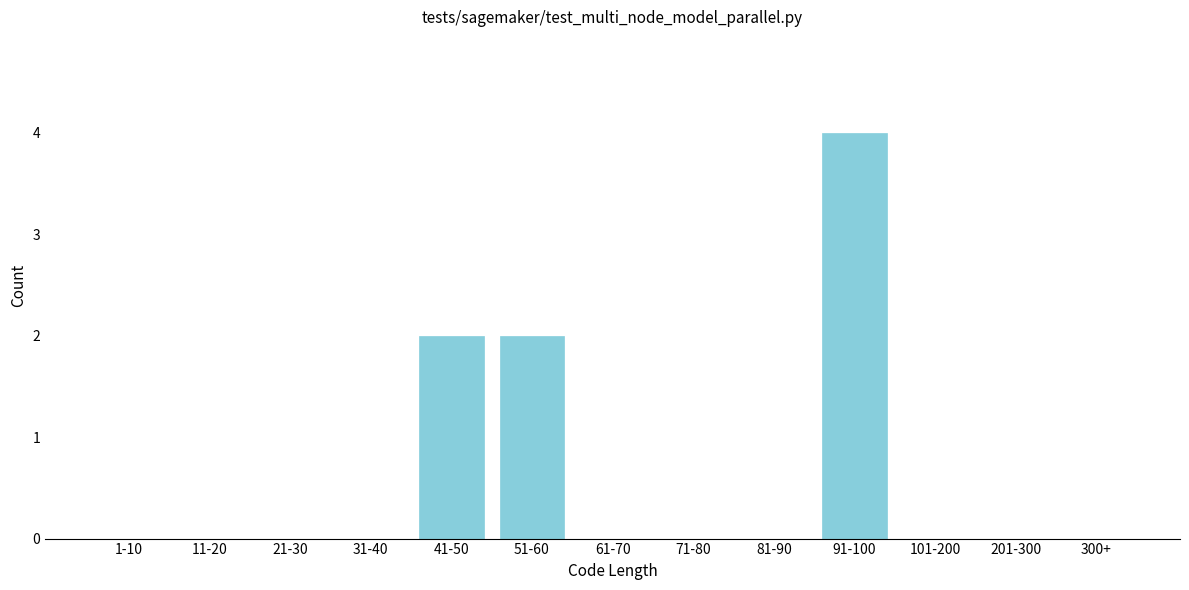

Reading right to left, transcribe all the data shown in this chart.

300+=0	201-300=0	101-200=0	91-100=4	81-90=0	71-80=0	61-70=0	51-60=2	41-50=2	31-40=0	21-30=0	11-20=0	1-10=0